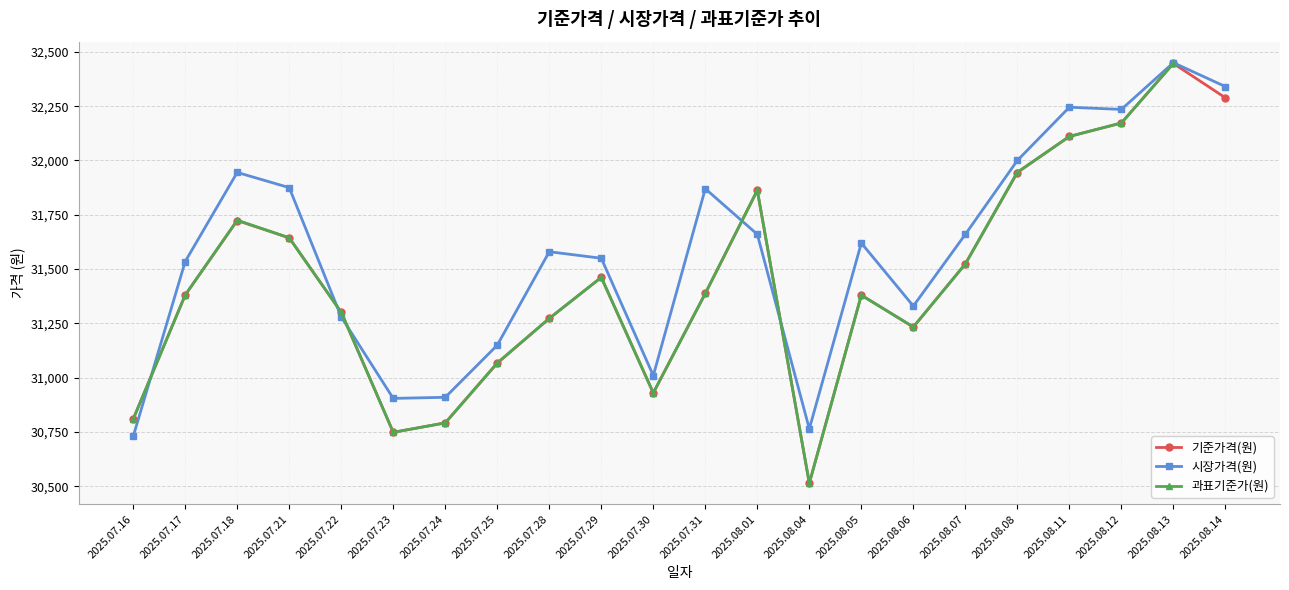

True or false: 시장가격(원) has a value of 57746.8 at 2025.08.12.

False